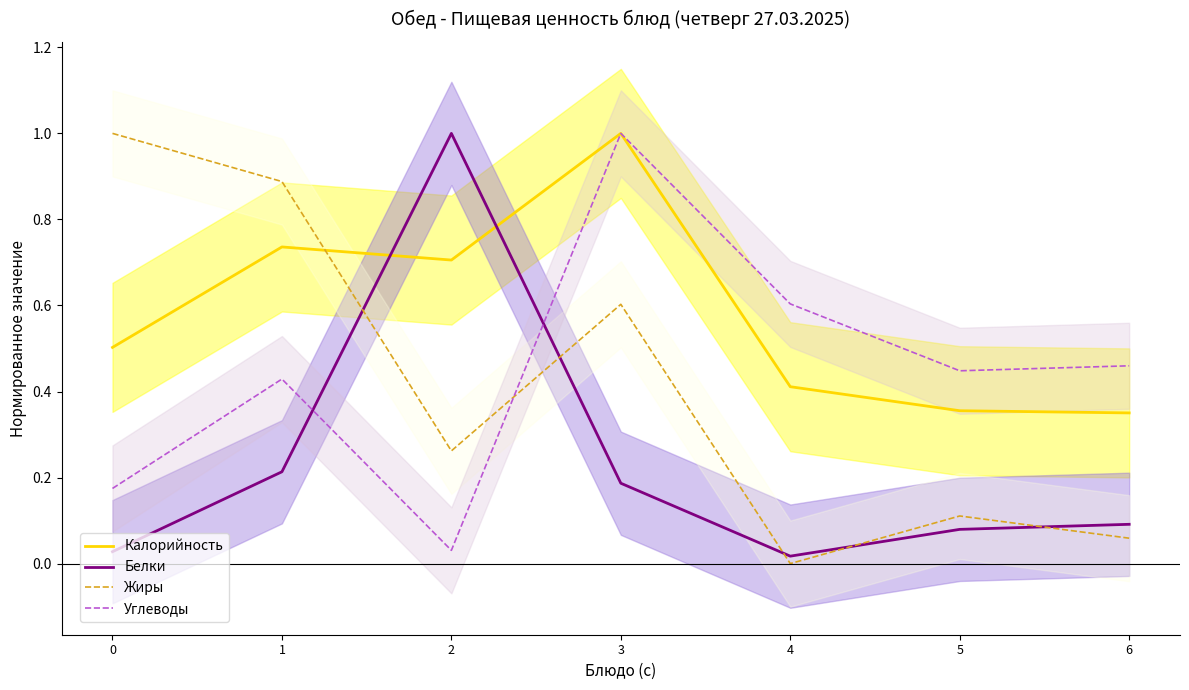

What are all the series names shown in the legend?

Калорийность, Белки, Жиры, Углеводы